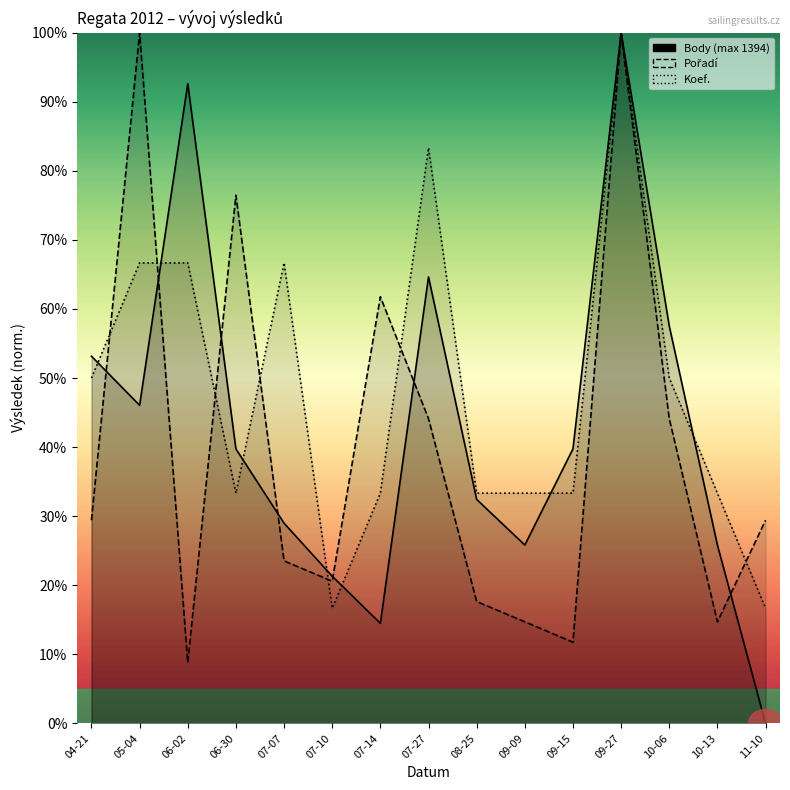

What is the total value across all series at 10-06?

151.6